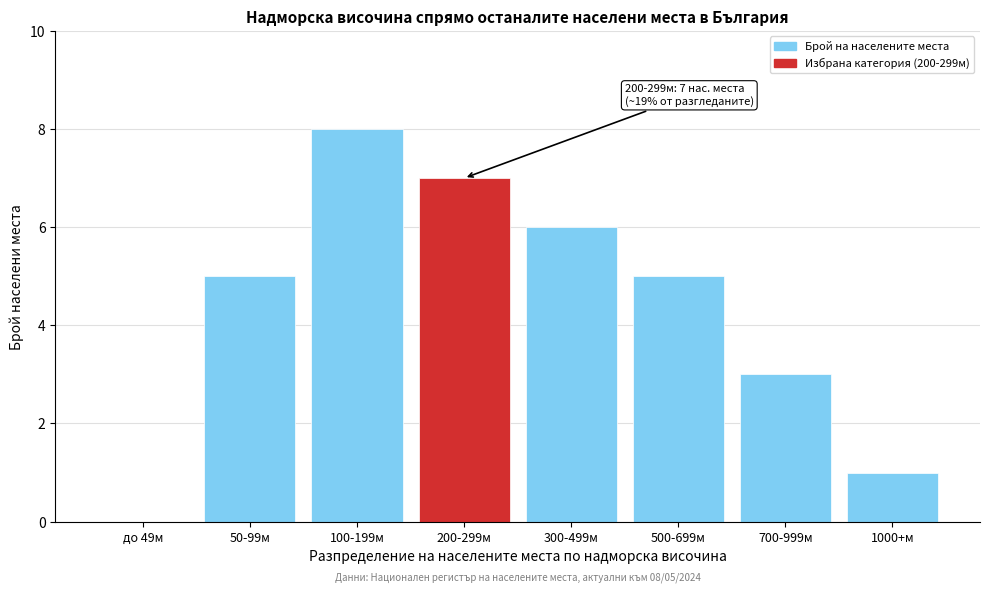

Reading left to right, extract all data points from this chart.

до 49м=0	50-99м=5	100-199м=8	200-299м=7	300-499м=6	500-699м=5	700-999м=3	1000+м=1